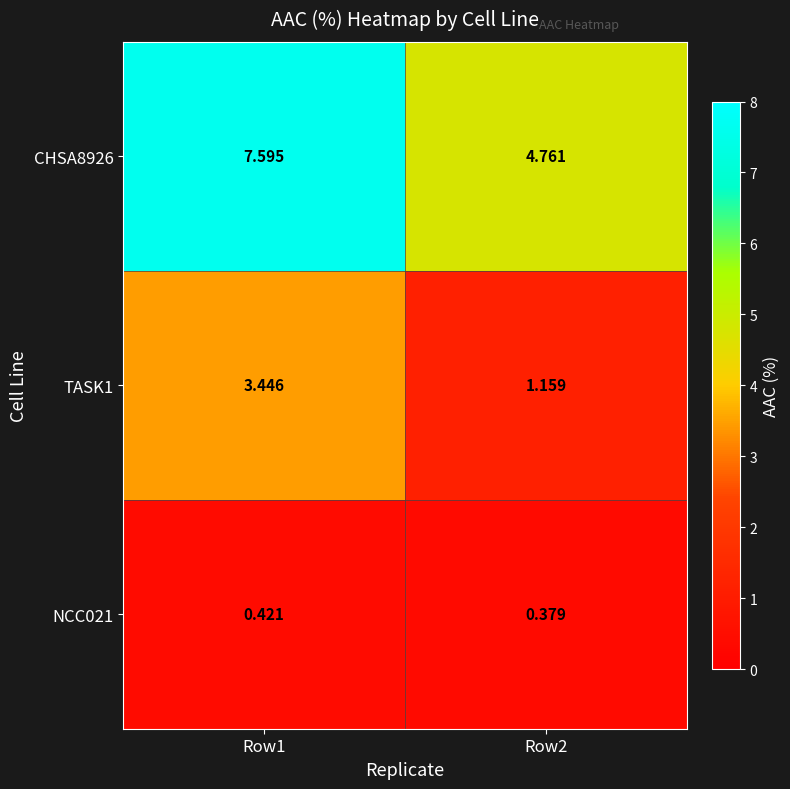

At Row2, list the series in order from largest to smallest.

CHSA8926, TASK1, NCC021